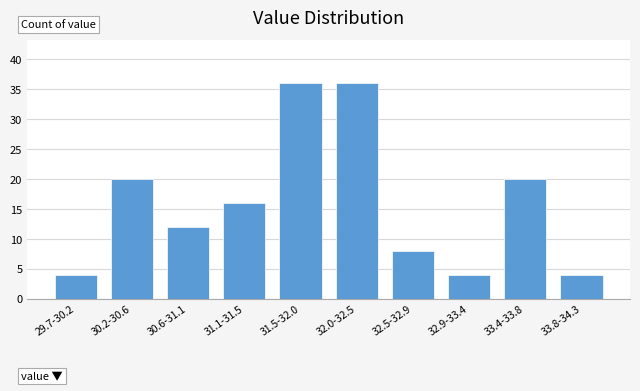

Reading left to right, extract all data points from this chart.

4	20	12	16	36	36	8	4	20	4